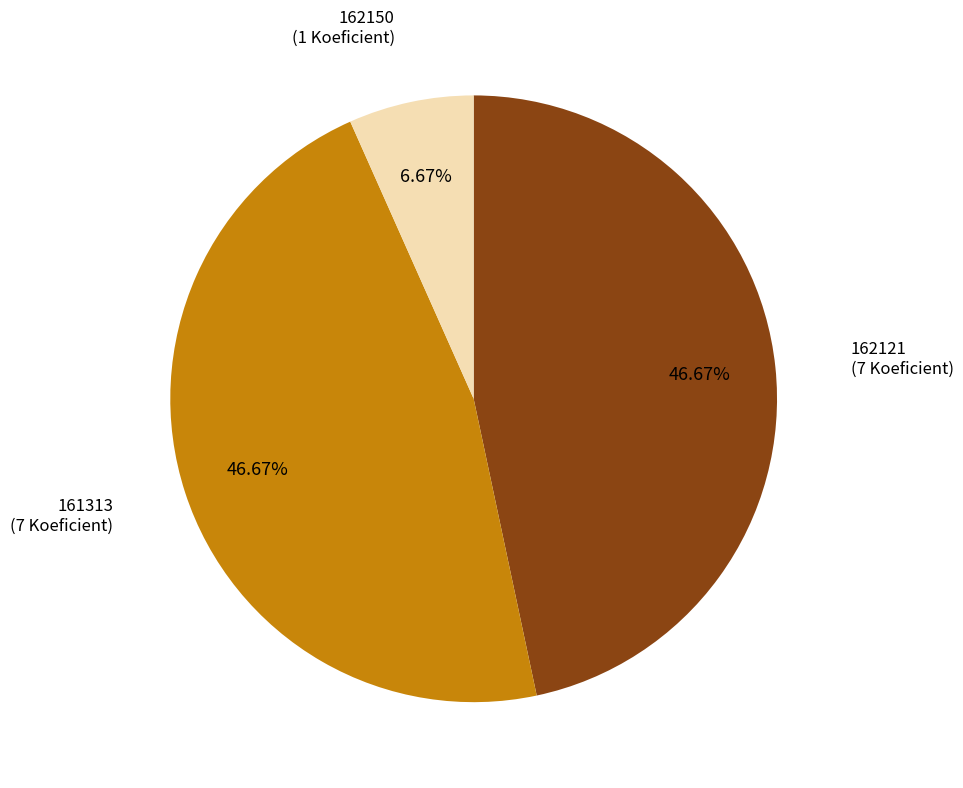

Does 162150 represent more than half of the total?

No